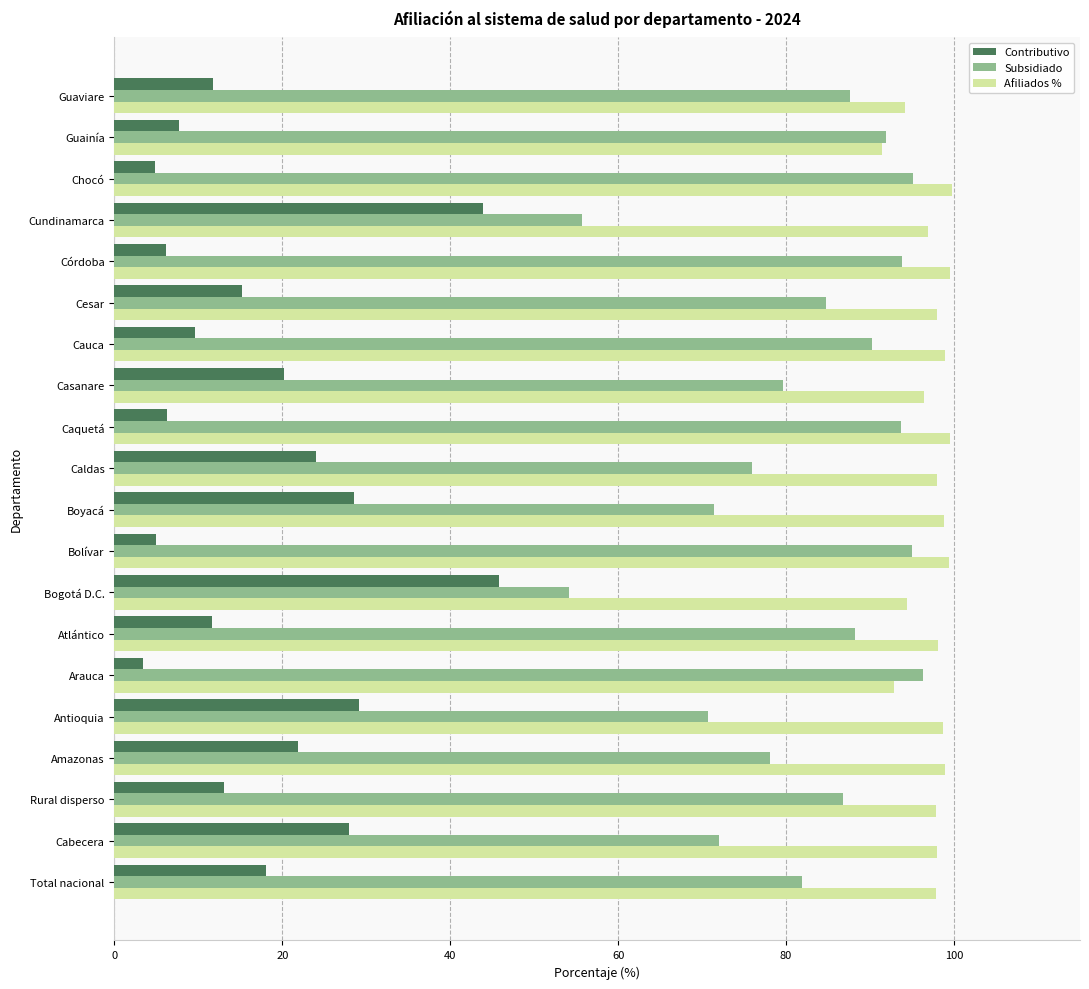

The value of Contributivo at Caldas is 13.2. True or false?

False